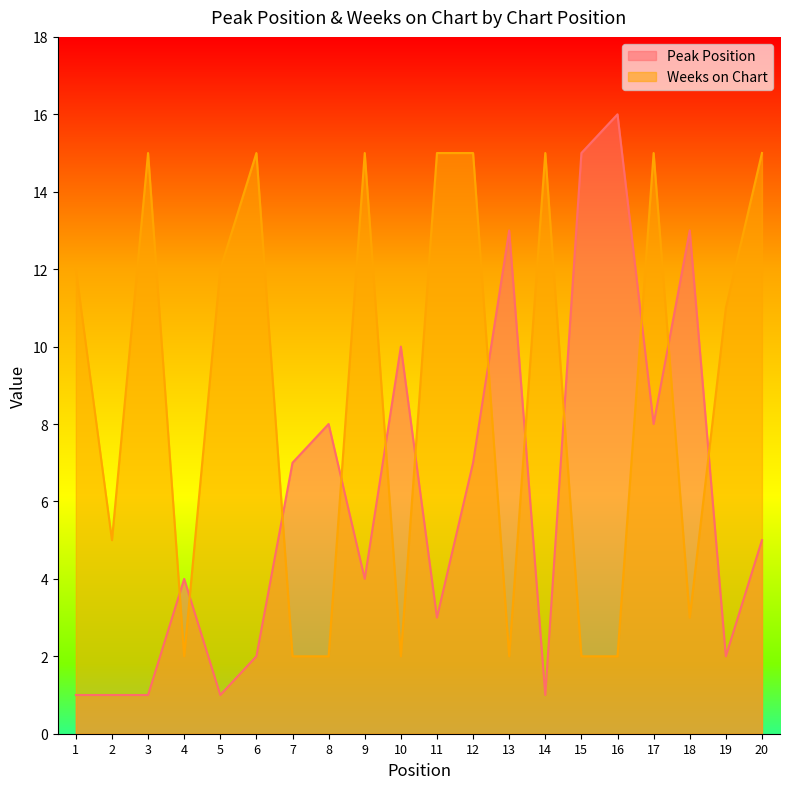

Is it true that Peak Position equals 2 at 19?

True